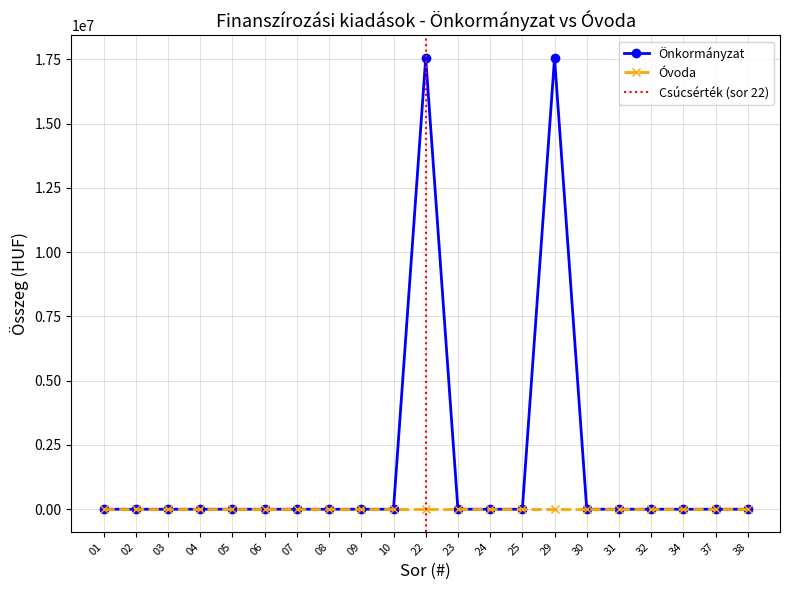

Is it true that the value at 06 is 6139547?

False